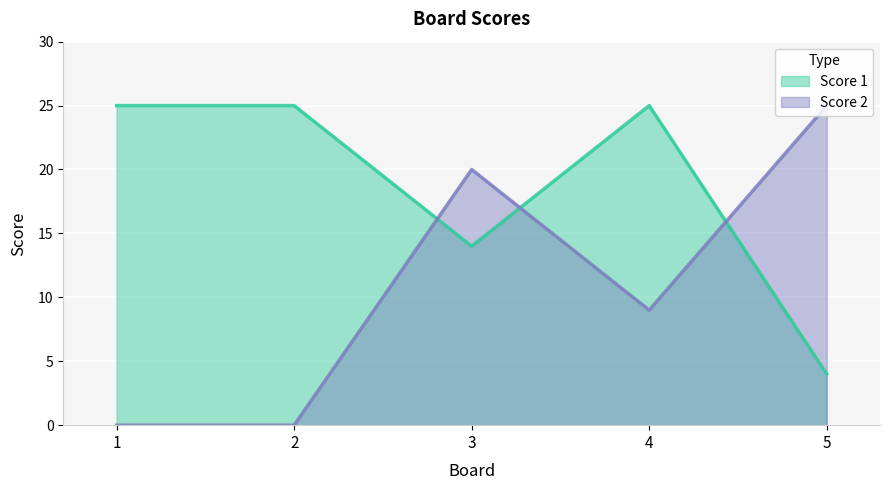

What is the value of the Score 1 point at the 5th from the left?

4